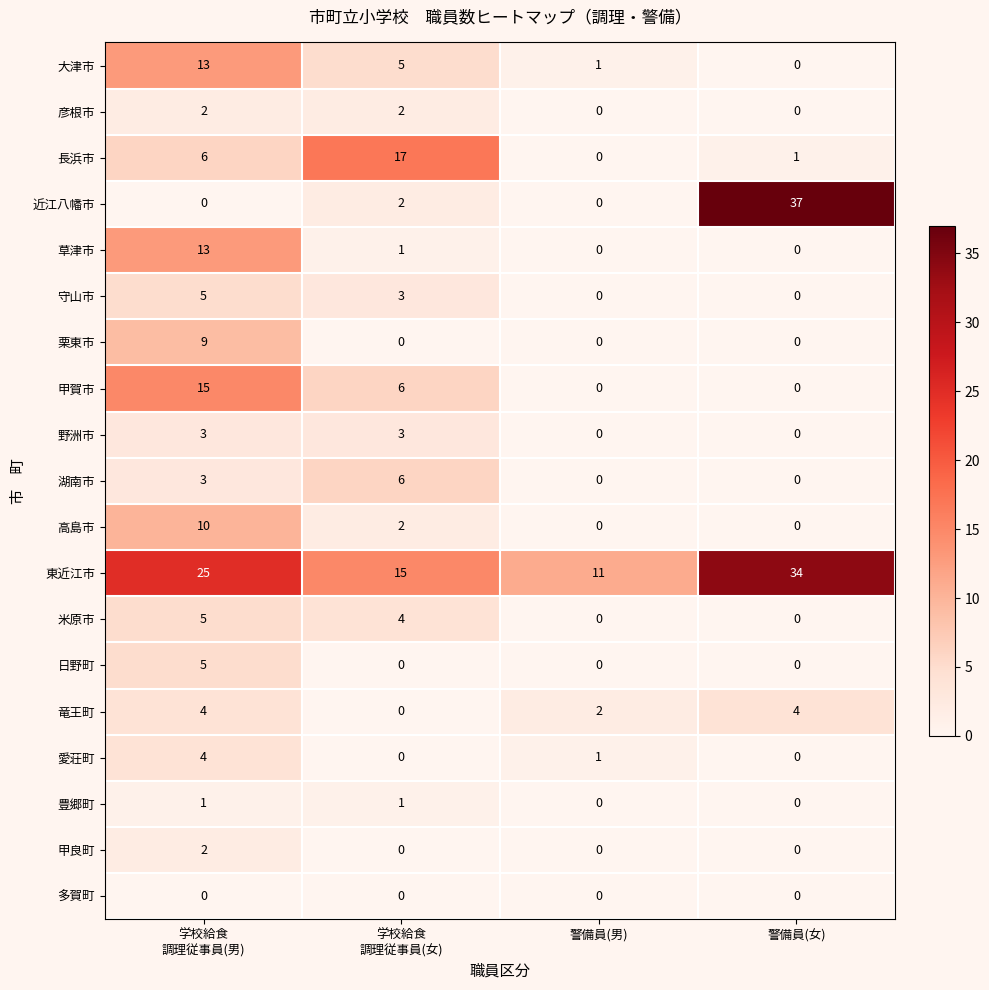

How many values in the 日野町 series exceed 0?

1